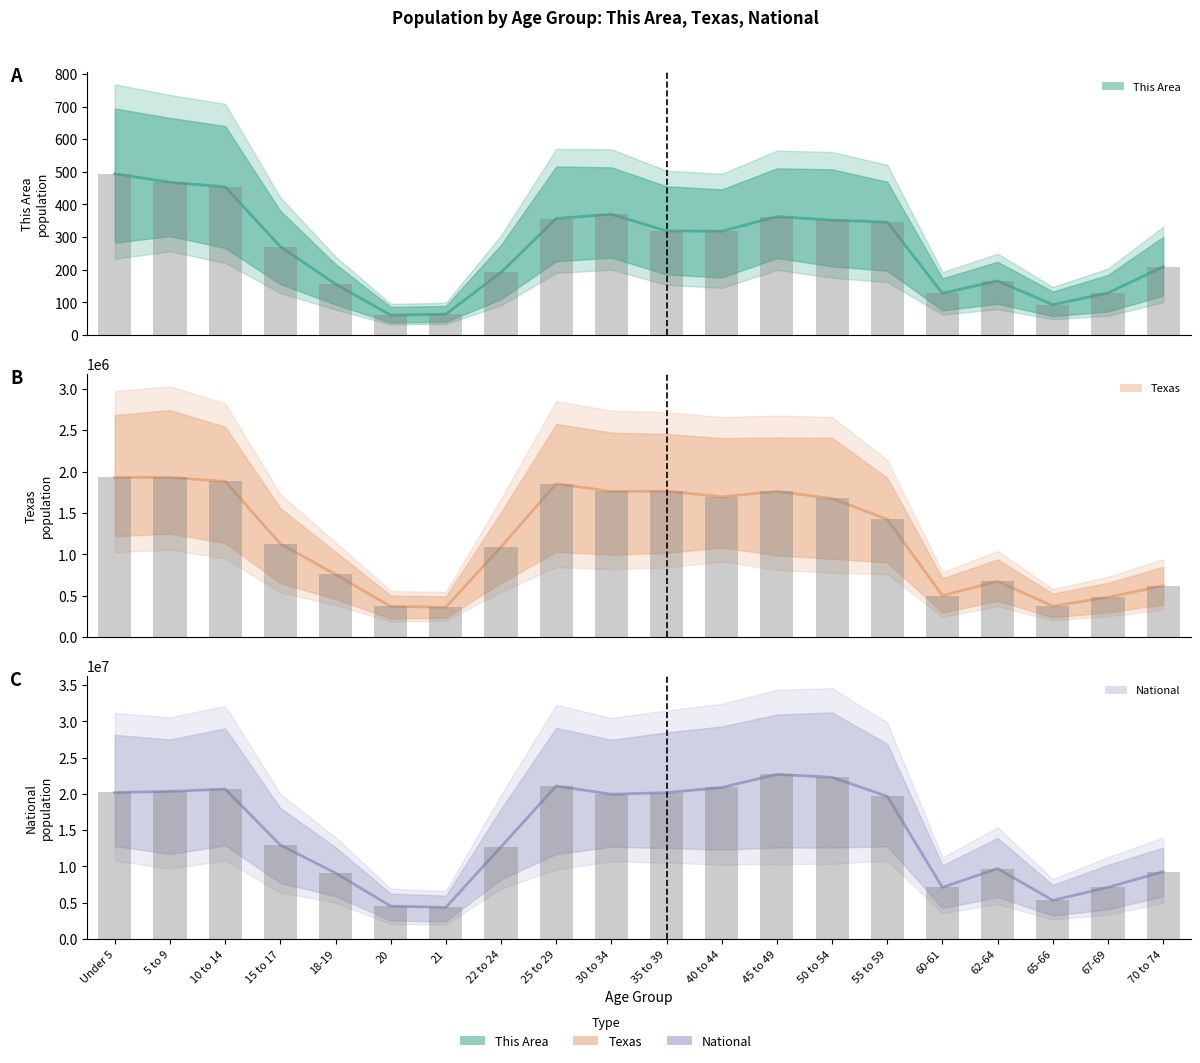

What is the difference between the second highest and minimum values in the National series?

17943831